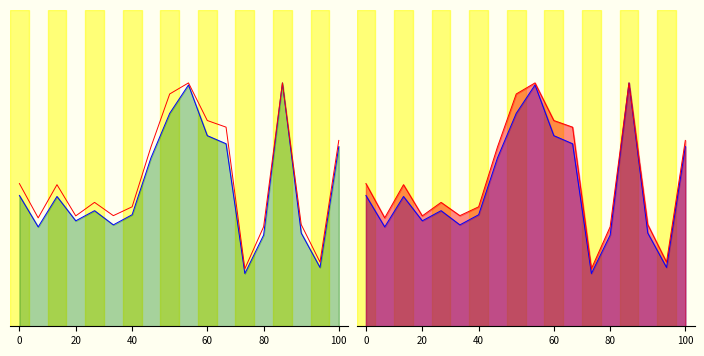

Reading left to right, extract all data points from this chart.

Цена line: 0.5	0.4	0.5	0.4	0.5	0.4	0.5	0.7	0.9	1.0	0.8	0.8	0.2	0.4	1.0	0.4	0.2	0.7
Цена по карте line: 0.6	0.4	0.6	0.5	0.5	0.5	0.5	0.7	1.0	1.0	0.8	0.8	0.2	0.4	1.0	0.4	0.3	0.8
Цена r: 0.5	0.4	0.5	0.4	0.5	0.4	0.5	0.7	0.9	1.0	0.8	0.8	0.2	0.4	1.0	0.4	0.2	0.7
Цена по карте r: 0.6	0.4	0.6	0.5	0.5	0.5	0.5	0.7	1.0	1.0	0.8	0.8	0.2	0.4	1.0	0.4	0.3	0.8